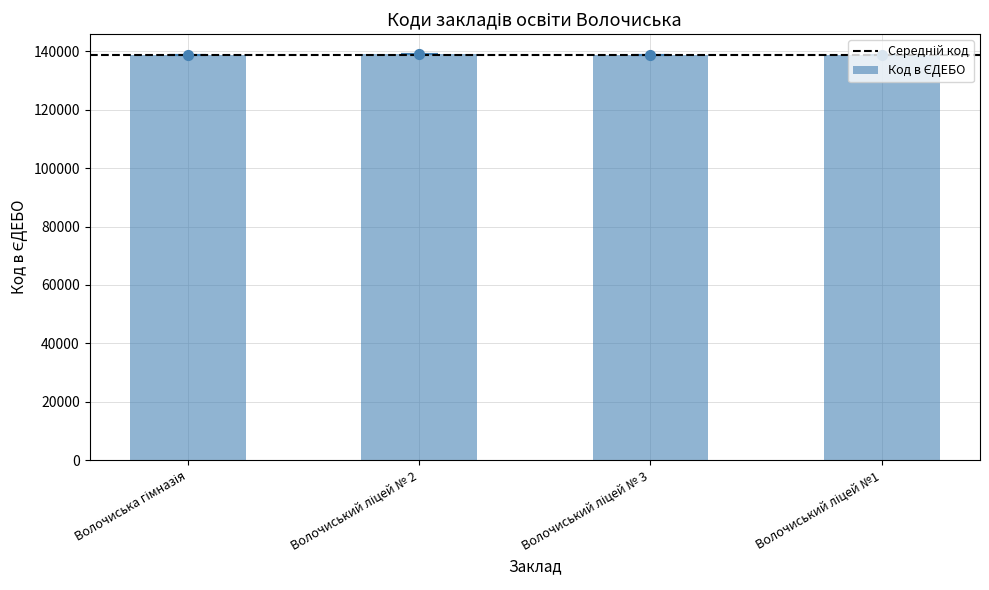

What is the change in value from Волочиський ліцей № 2 to Волочиський ліцей № 3?

-284